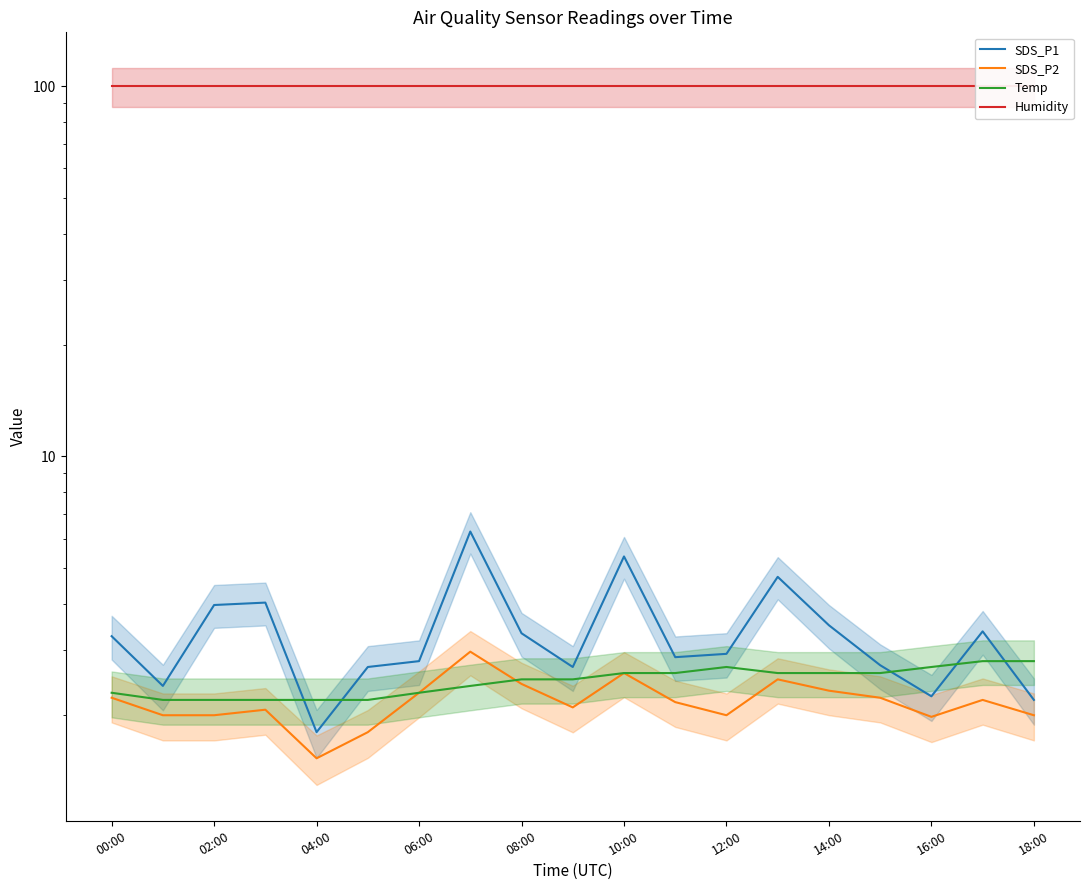

At which category does the chart reach its peak across all series?

00:00